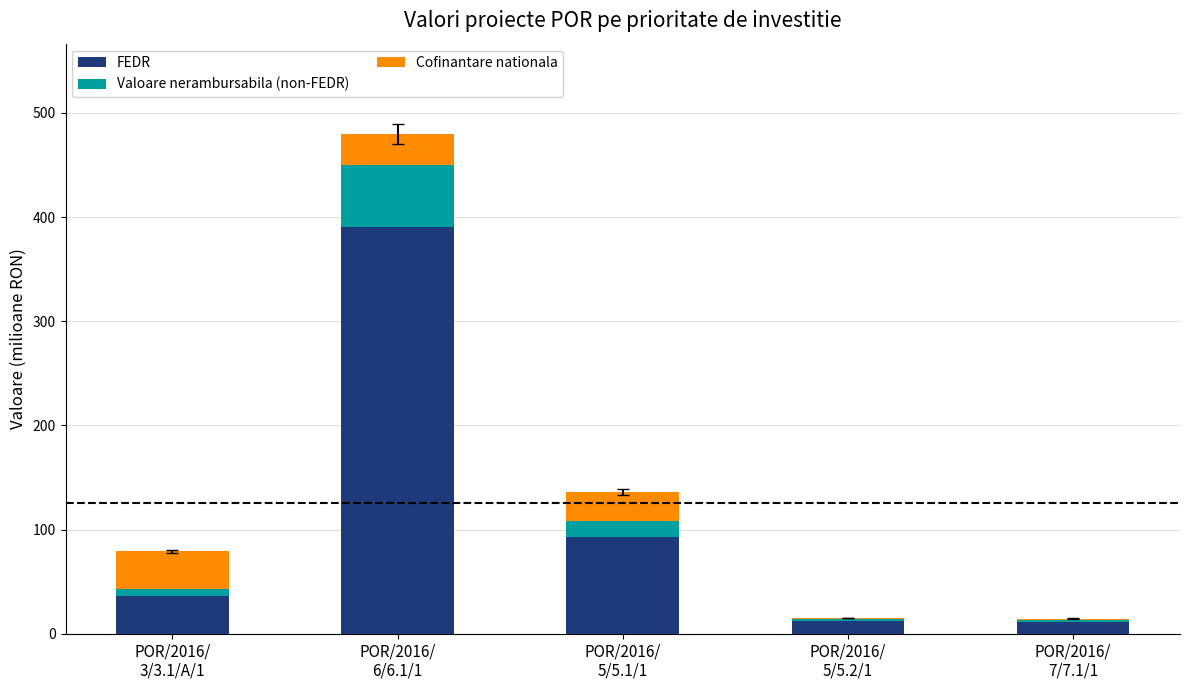

What is the sum of all FEDR values?

542.9